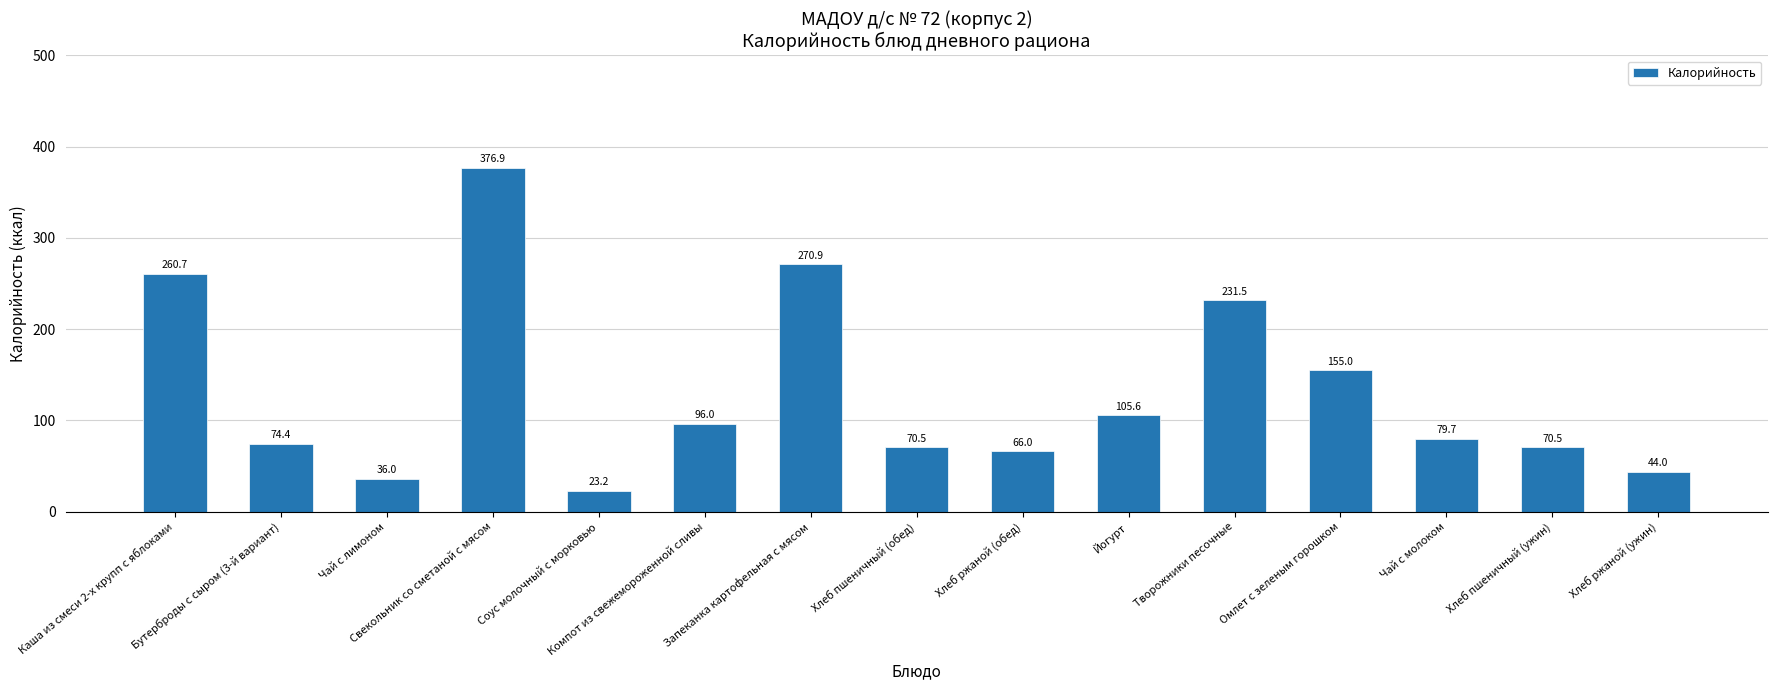

At which label is the value closest to 200?

Творожники песочные